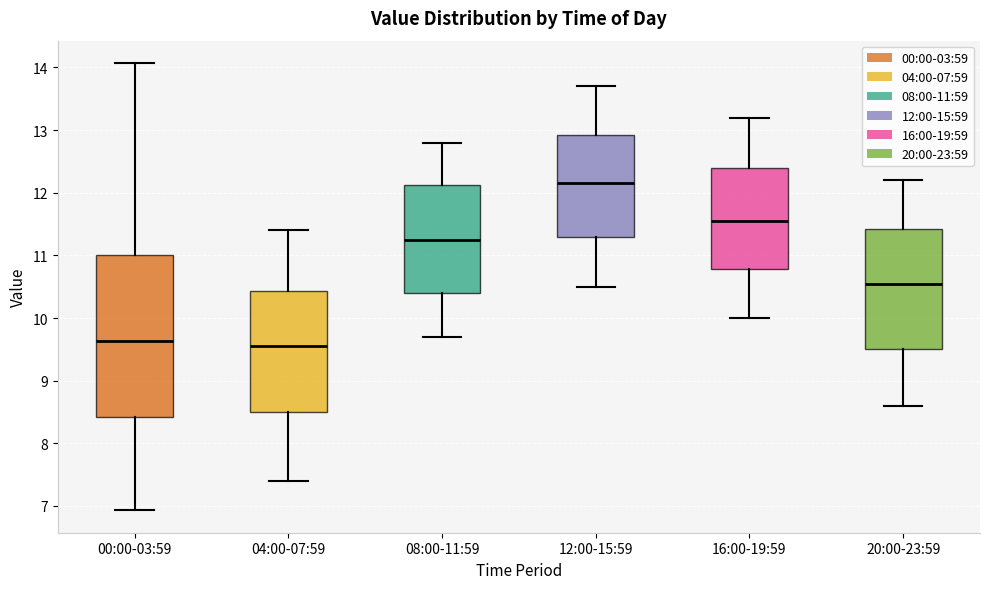

Reading left to right, transcribe this box plot: for each box, give where its median line is, the range the box spans, and where its two whiskers end, as read against the y-axis. The values are not printed on the chart, so give them approximately, as read against the axis.

00:00-03:59: median 9.6, box 8.4 to 11.0, whiskers 6.9 to 14.1
04:00-07:59: median 9.6, box 8.5 to 10.4, whiskers 7.4 to 11.4
08:00-11:59: median 11.3, box 10.4 to 12.1, whiskers 9.7 to 12.8
12:00-15:59: median 12.2, box 11.3 to 12.9, whiskers 10.5 to 13.7
16:00-19:59: median 11.6, box 10.8 to 12.4, whiskers 10.0 to 13.2
20:00-23:59: median 10.6, box 9.5 to 11.4, whiskers 8.6 to 12.2